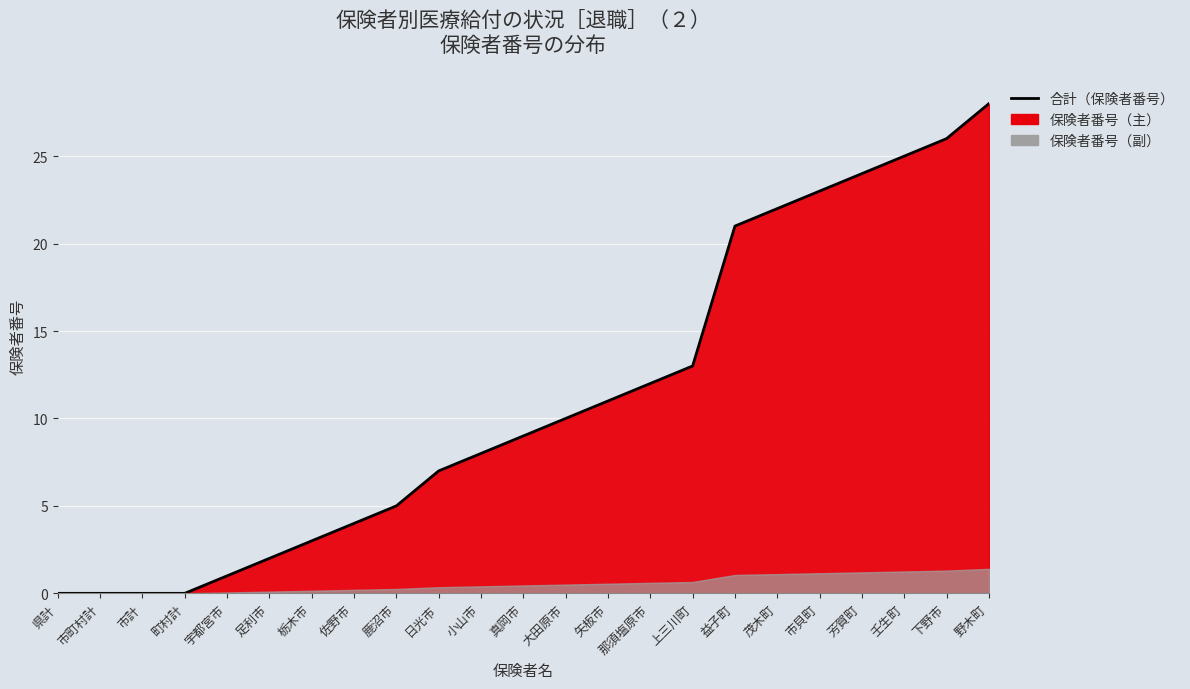

Reading right to left, list all the values displayed in this chart.

野木町=28	下野市=26	壬生町=25	芳賀町=24	市貝町=23	茂木町=22	益子町=21	上三川町=13	那須塩原市=12	矢板市=11	大田原市=10	真岡市=9	小山市=8	日光市=7	鹿沼市=5	佐野市=4	栃木市=3	足利市=2	宇都宮市=1	町村計=0	市計=0	市町村計=0	県計=0